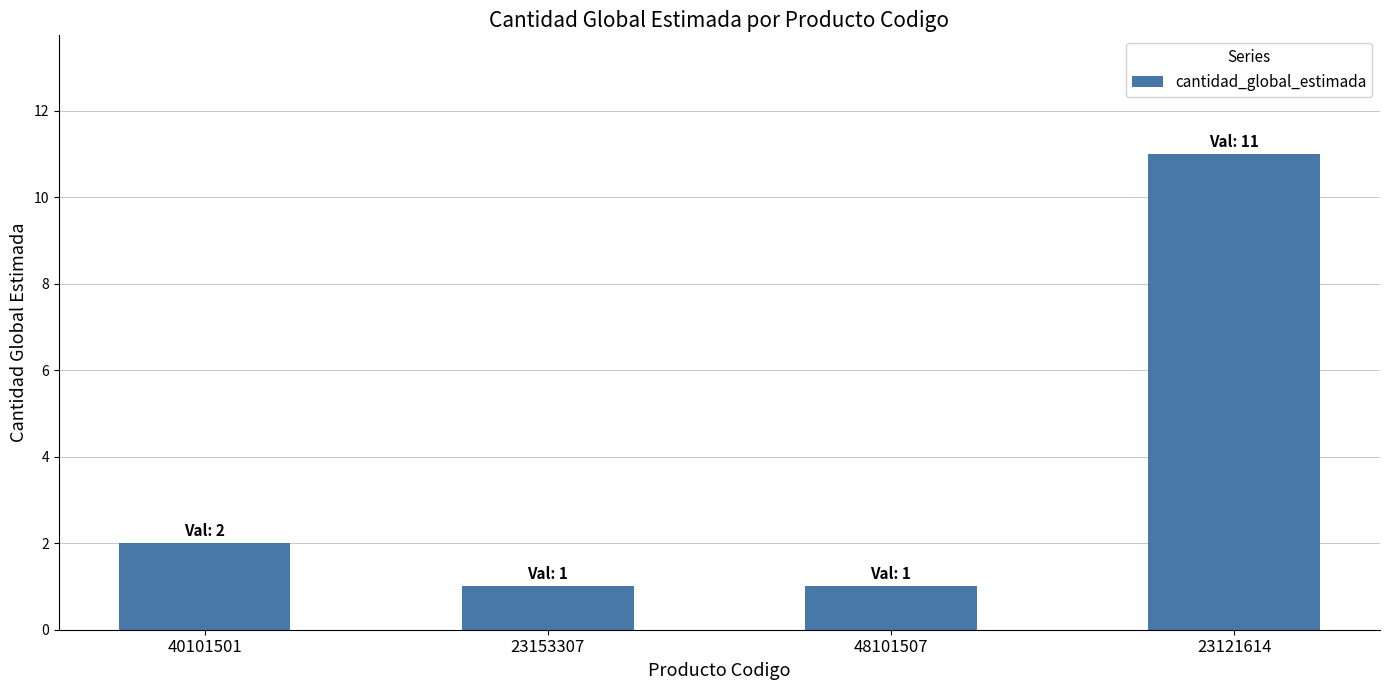

Between 23121614 and 48101507, which is larger?

23121614